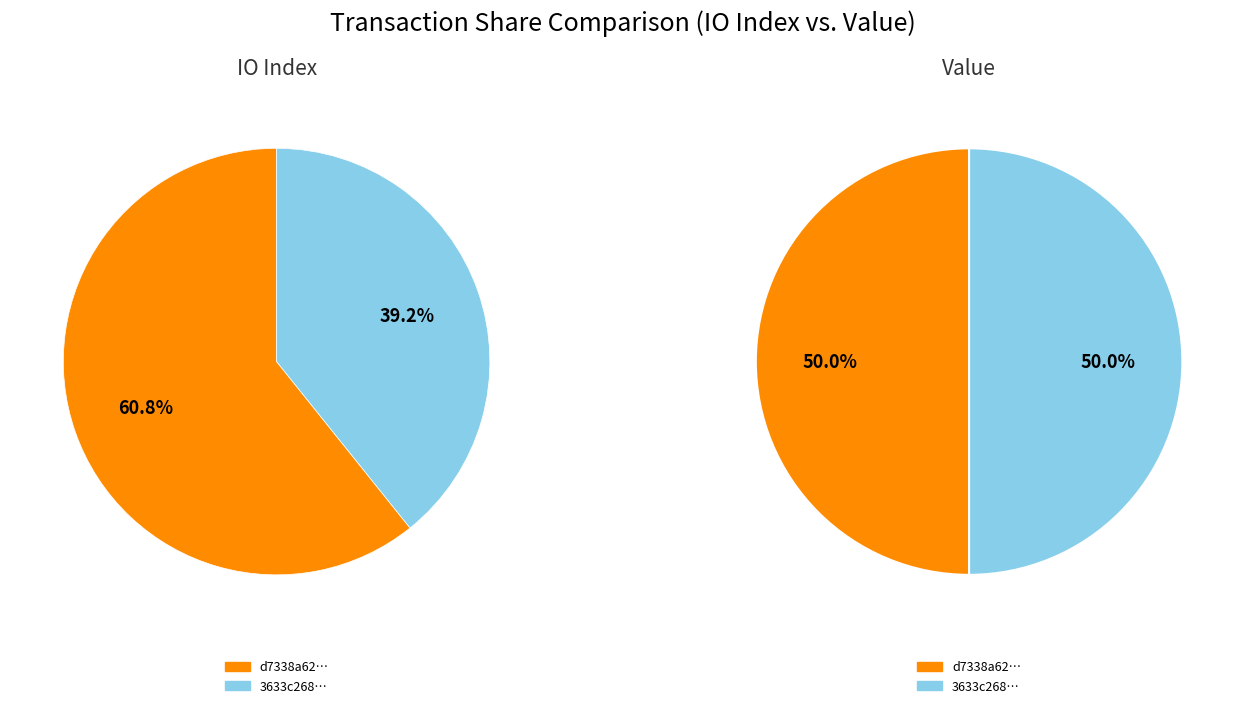

Does any single category account for the majority?

Yes